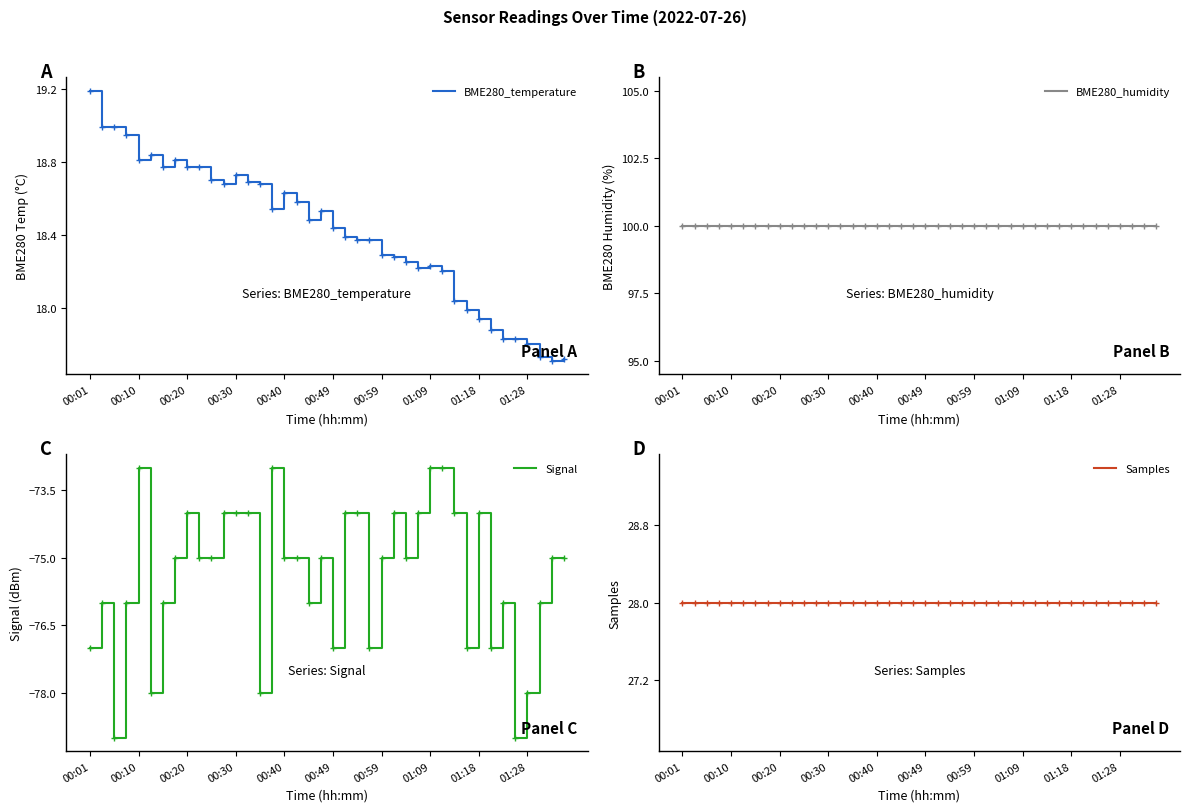

Which series has the widest spread of values?

Signal